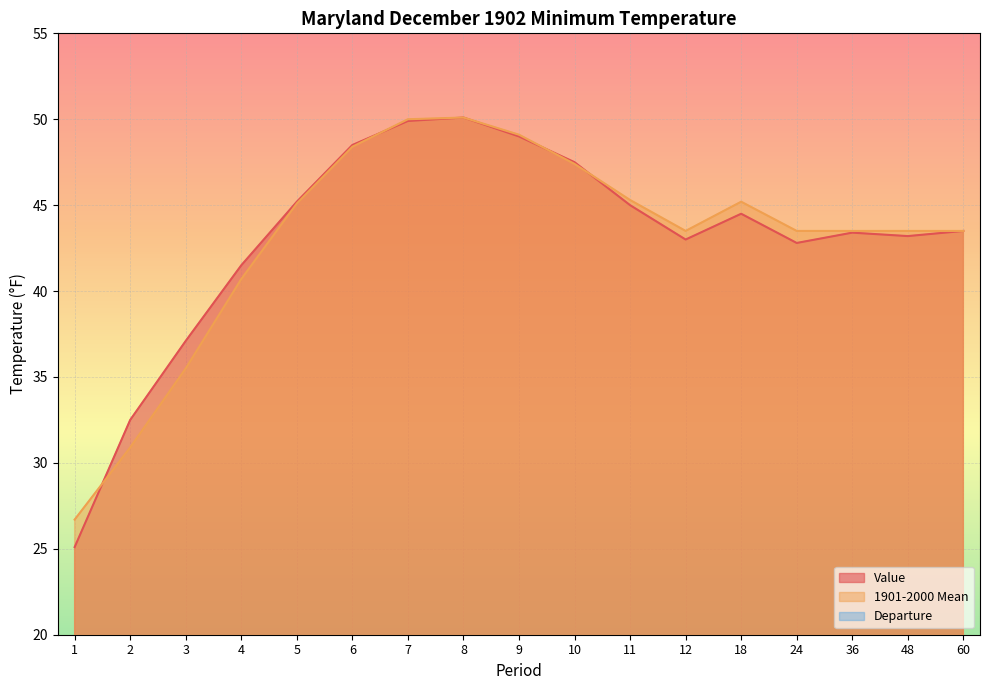

What is the value of the Value point at the 14th from the left?

42.8